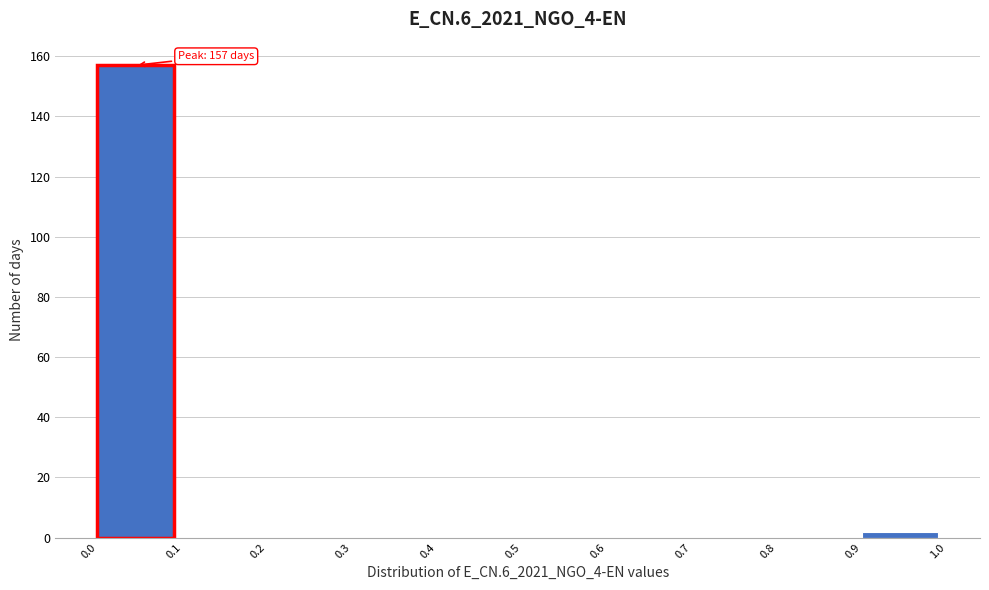

Over which range of the x-axis is the bar tallest?

0.0 to 0.1